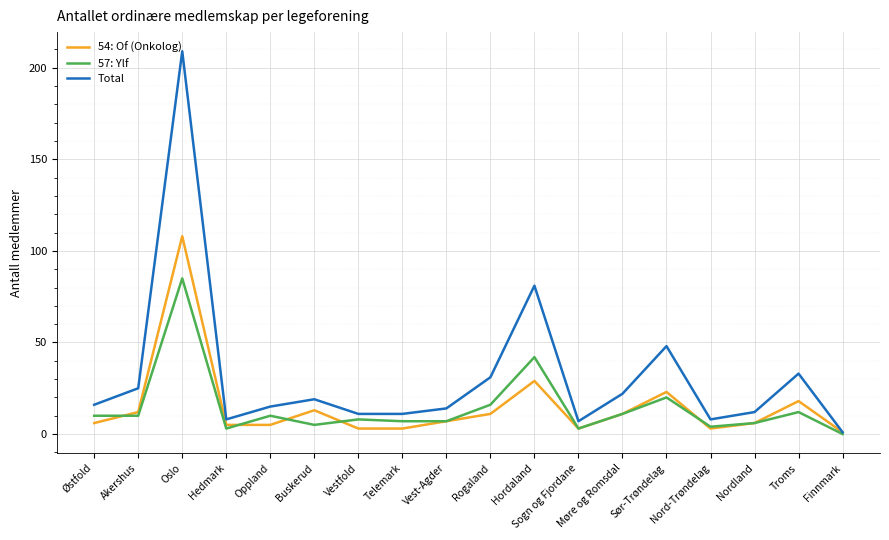

True or false: 57: Ylf has more than 0 points higher than both neighbors.

True